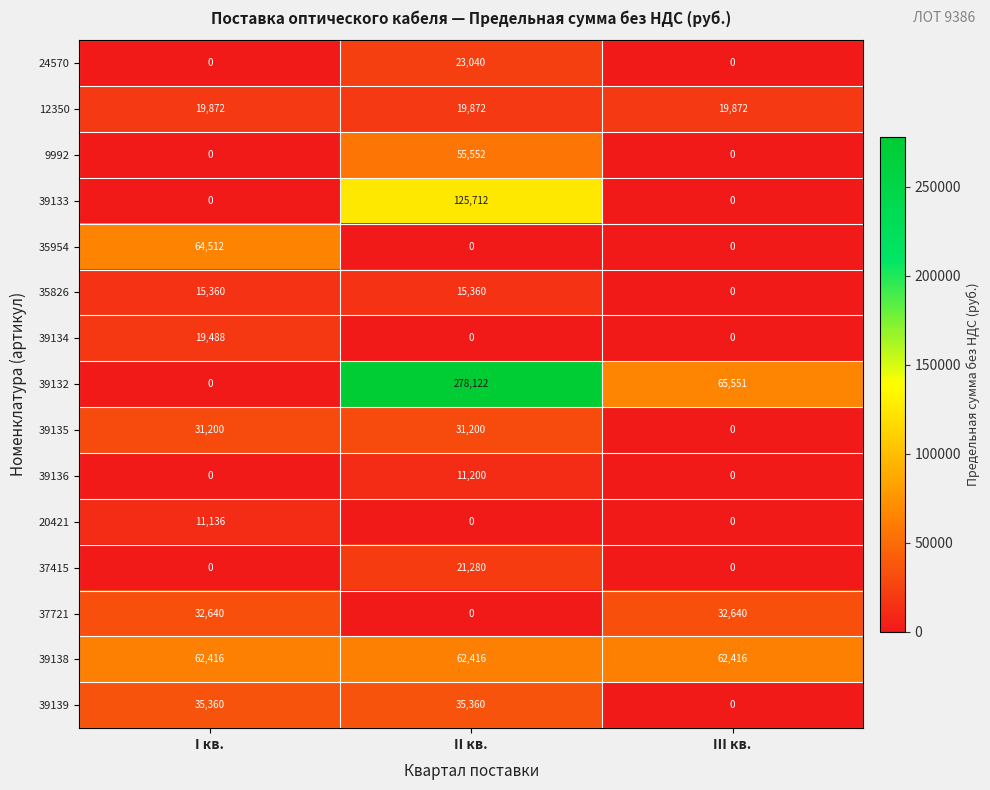

Which label corresponds to the largest value in the chart?

II кв.